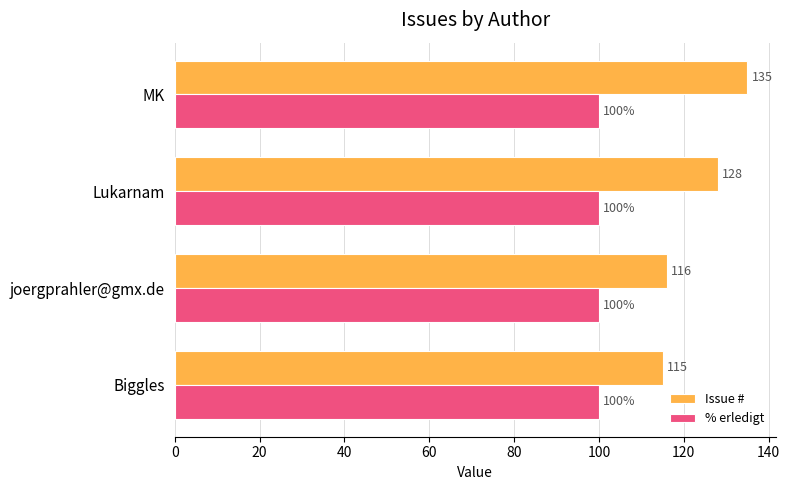

Read the % erledigt value at Biggles.

100